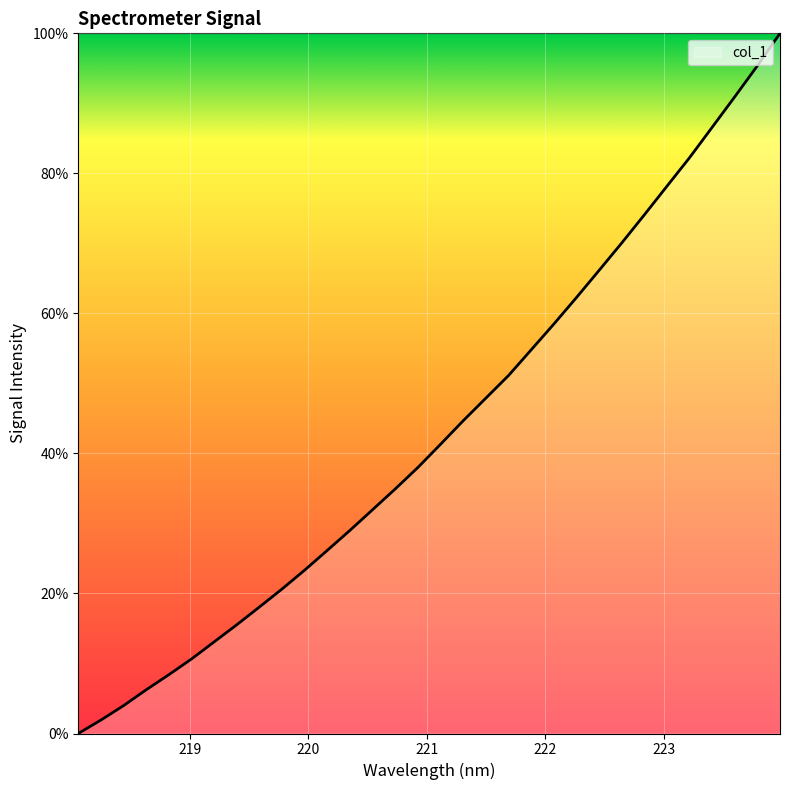

What is the difference between the maximum and minimum values?

100.0